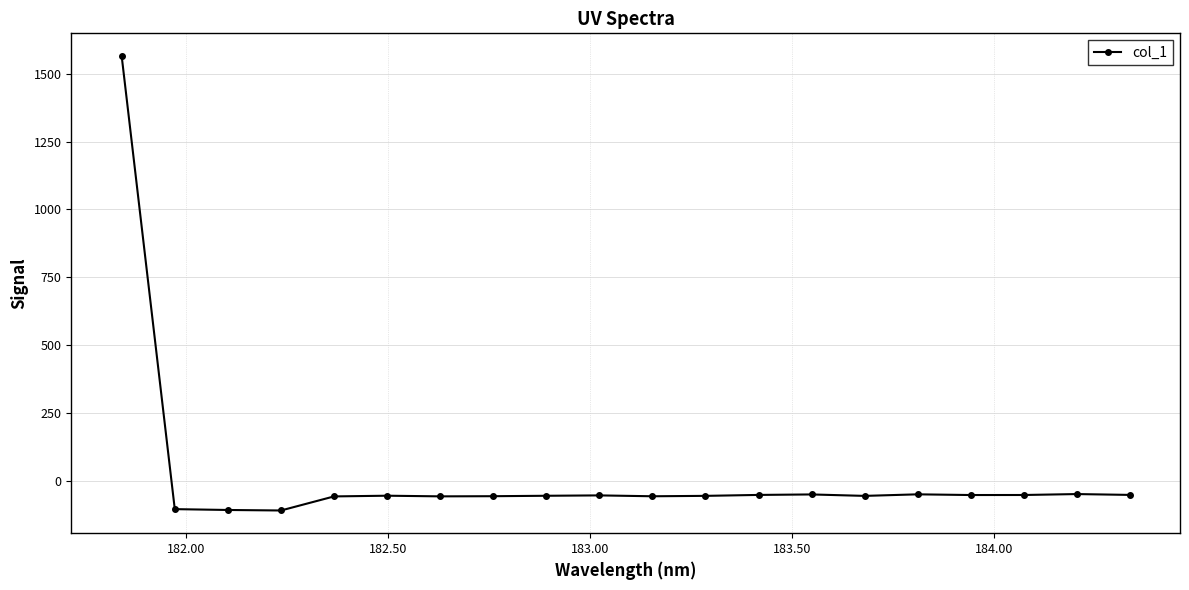

How many values are below zero?

19